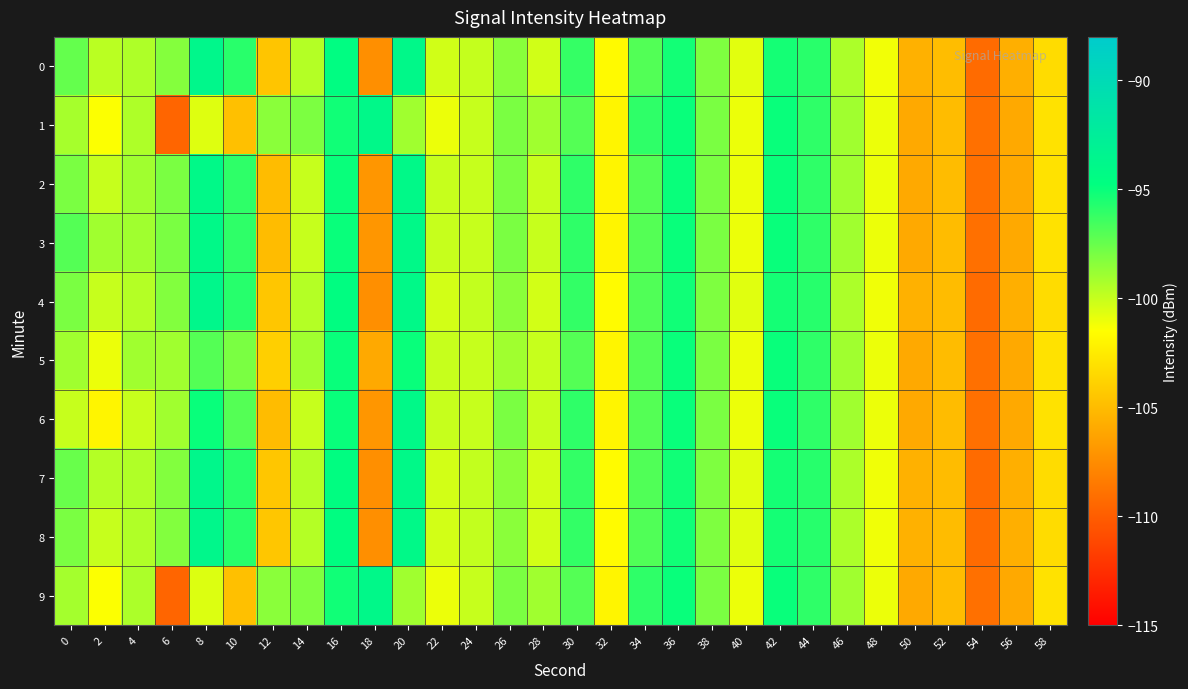

Reading left to right, what are all the values shown in this chart?

0: 0=-97.4	2=-99.7	4=-99.4	6=-98.2	8=-93.7	10=-95.8	12=-104.5	14=-99.5	16=-94.6	18=-107.4	20=-94.0	22=-100.3	24=-99.9	26=-98.4	28=-100.3	30=-96.1	32=-101.7	34=-96.9	36=-95.2	38=-98.1	40=-100.7	42=-95.3	44=-95.8	46=-99.3	48=-101.1	50=-105.6	52=-105.0	54=-109.3	56=-105.7	58=-103.3
1: 0=-99.1	2=-101.4	4=-99.3	6=-109.6	8=-100.6	10=-104.8	12=-98.4	14=-98.1	16=-95.2	18=-93.9	20=-99.0	22=-101.0	24=-100.0	26=-98.0	28=-99.0	30=-97.0	32=-102.0	34=-96.0	36=-95.0	38=-98.0	40=-101.0	42=-95.0	44=-96.0	46=-99.0	48=-101.0	50=-106.0	52=-105.0	54=-109.0	56=-106.0	58=-103.0
2: 0=-98.0	2=-100.0	4=-99.0	6=-98.0	8=-94.0	10=-96.0	12=-105.0	14=-100.0	16=-95.0	18=-107.0	20=-94.0	22=-100.0	24=-100.0	26=-98.0	28=-100.0	30=-96.0	32=-102.0	34=-97.0	36=-95.0	38=-98.0	40=-101.0	42=-95.0	44=-96.0	46=-99.0	48=-101.0	50=-106.0	52=-105.0	54=-109.0	56=-106.0	58=-103.0
3: 0=-97.0	2=-99.0	4=-99.0	6=-98.0	8=-94.0	10=-96.0	12=-105.0	14=-100.0	16=-95.0	18=-107.0	20=-94.0	22=-100.0	24=-100.0	26=-98.0	28=-100.0	30=-96.0	32=-102.0	34=-97.0	36=-95.0	38=-98.0	40=-101.0	42=-95.0	44=-96.0	46=-99.0	48=-101.0	50=-106.0	52=-105.0	54=-109.0	56=-106.0	58=-103.0
4: 0=-98.0	2=-100.0	4=-99.5	6=-98.2	8=-93.7	10=-95.8	12=-104.5	14=-99.5	16=-94.6	18=-107.4	20=-94.0	22=-100.3	24=-99.9	26=-98.4	28=-100.3	30=-96.1	32=-101.7	34=-96.9	36=-95.2	38=-98.1	40=-100.7	42=-95.3	44=-95.8	46=-99.3	48=-101.1	50=-105.6	52=-105.0	54=-109.3	56=-105.7	58=-103.3
5: 0=-99.0	2=-101.0	4=-99.0	6=-99.0	8=-97.0	10=-98.0	12=-104.0	14=-99.0	16=-95.0	18=-106.0	20=-95.0	22=-100.0	24=-100.0	26=-99.0	28=-100.0	30=-97.0	32=-102.0	34=-97.0	36=-95.0	38=-98.0	40=-101.0	42=-95.0	44=-96.0	46=-99.0	48=-101.0	50=-106.0	52=-105.0	54=-109.0	56=-106.0	58=-103.0
6: 0=-100.0	2=-102.0	4=-100.0	6=-99.0	8=-95.0	10=-97.0	12=-105.0	14=-100.0	16=-95.0	18=-107.0	20=-94.0	22=-100.0	24=-100.0	26=-98.0	28=-100.0	30=-96.0	32=-102.0	34=-97.0	36=-95.0	38=-98.0	40=-101.0	42=-95.0	44=-96.0	46=-99.0	48=-101.0	50=-106.0	52=-105.0	54=-109.0	56=-106.0	58=-103.0
7: 0=-97.5	2=-99.5	4=-99.4	6=-98.2	8=-93.7	10=-95.8	12=-104.5	14=-99.5	16=-94.6	18=-107.4	20=-94.0	22=-100.3	24=-99.9	26=-98.4	28=-100.3	30=-96.1	32=-101.7	34=-96.9	36=-95.2	38=-98.1	40=-100.7	42=-95.3	44=-95.8	46=-99.3	48=-101.1	50=-105.6	52=-105.0	54=-109.3	56=-105.7	58=-103.3
8: 0=-98.0	2=-100.0	4=-99.4	6=-98.2	8=-93.7	10=-95.8	12=-104.5	14=-99.5	16=-94.6	18=-107.4	20=-94.0	22=-100.3	24=-99.9	26=-98.4	28=-100.3	30=-96.1	32=-101.7	34=-96.9	36=-95.2	38=-98.1	40=-100.7	42=-95.3	44=-95.8	46=-99.3	48=-101.1	50=-105.6	52=-105.0	54=-109.3	56=-105.7	58=-103.3
9: 0=-99.1	2=-101.4	4=-99.3	6=-109.6	8=-100.6	10=-104.8	12=-98.4	14=-98.1	16=-95.2	18=-93.9	20=-99.0	22=-101.0	24=-100.0	26=-98.0	28=-99.0	30=-97.0	32=-102.0	34=-96.0	36=-95.0	38=-98.0	40=-101.0	42=-95.0	44=-96.0	46=-99.0	48=-101.0	50=-106.0	52=-105.0	54=-109.0	56=-106.0	58=-103.0